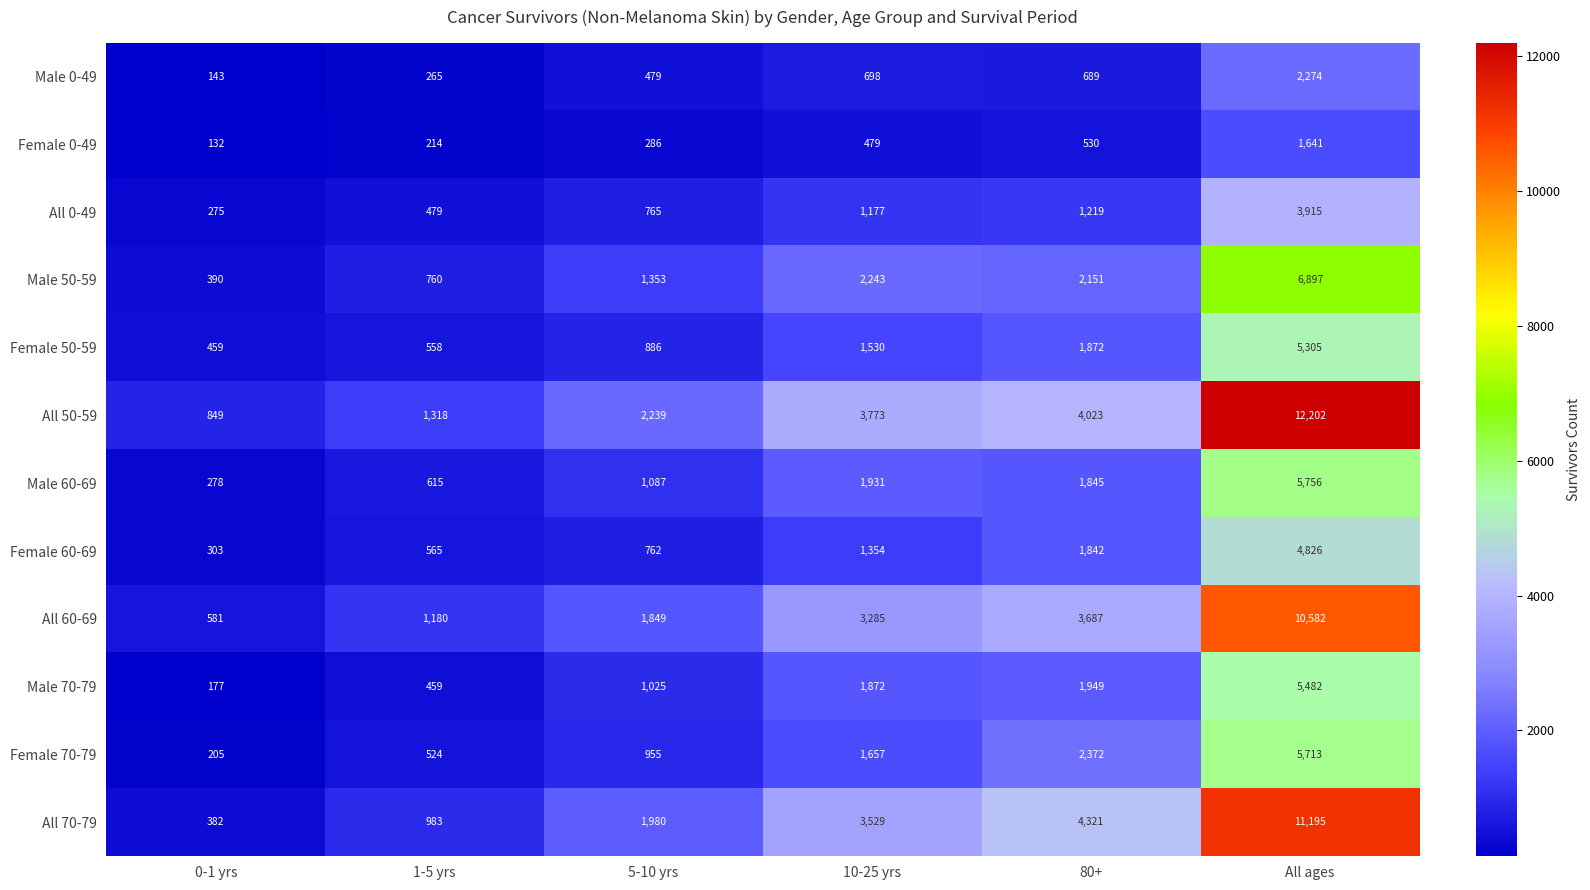

What is the average value of the Male 70-79 series?

1827